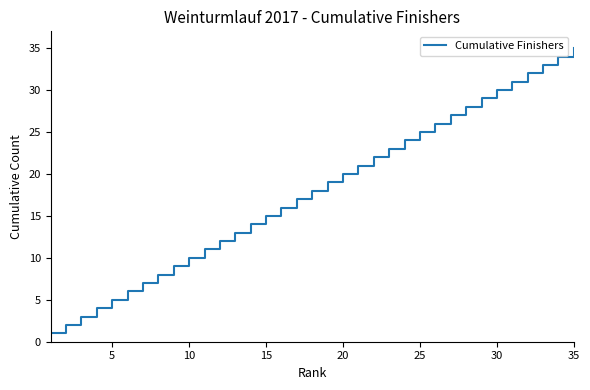

What is the difference between the maximum and minimum values?

34